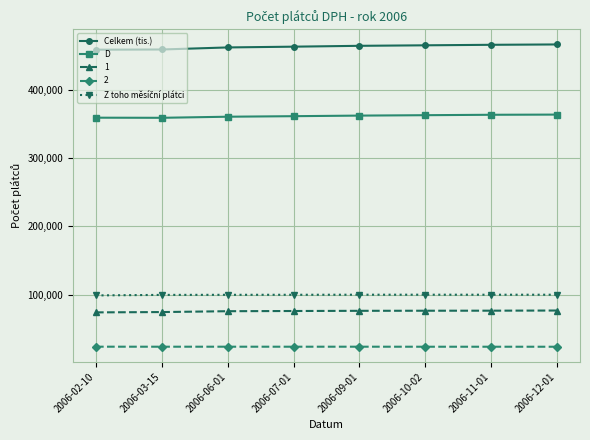

The value of 1 at 2006-06-01 is 75498. True or false?

True